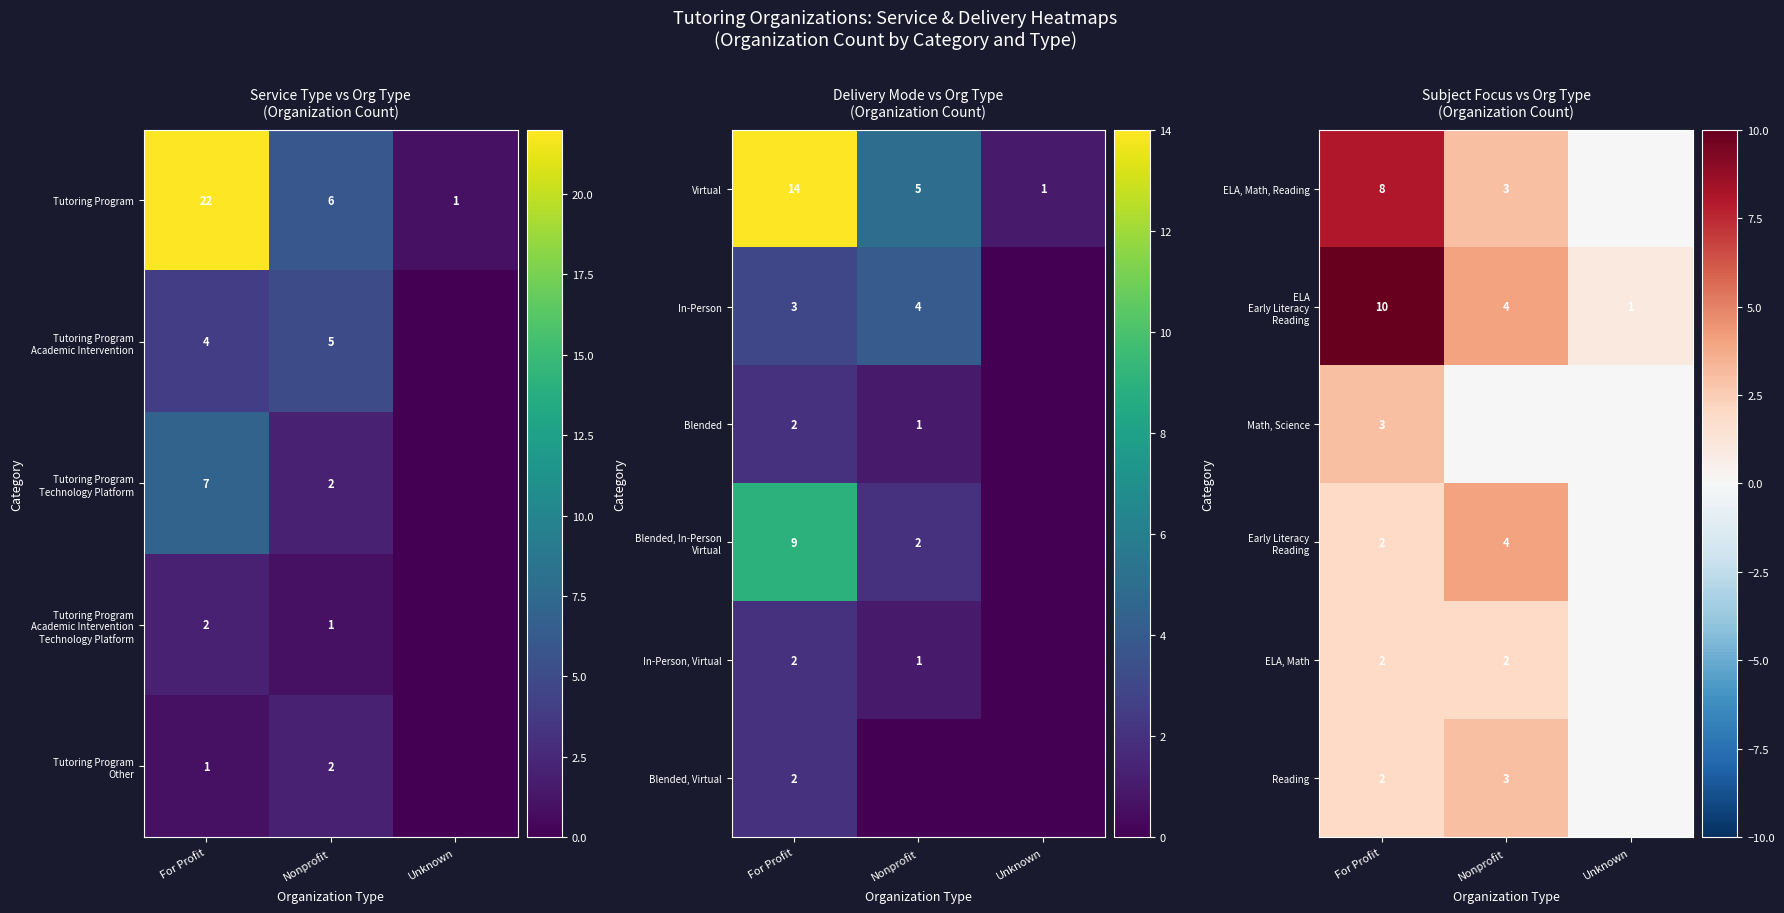

Where is Tutoring Program nearest to the value 11?

Nonprofit